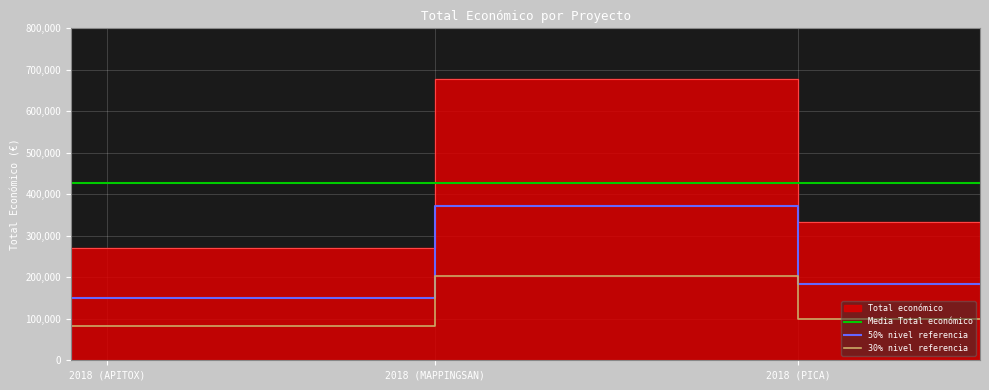

Which has a higher value, 2018 (APITOX) or 2018 (PICA)?

2018 (PICA)